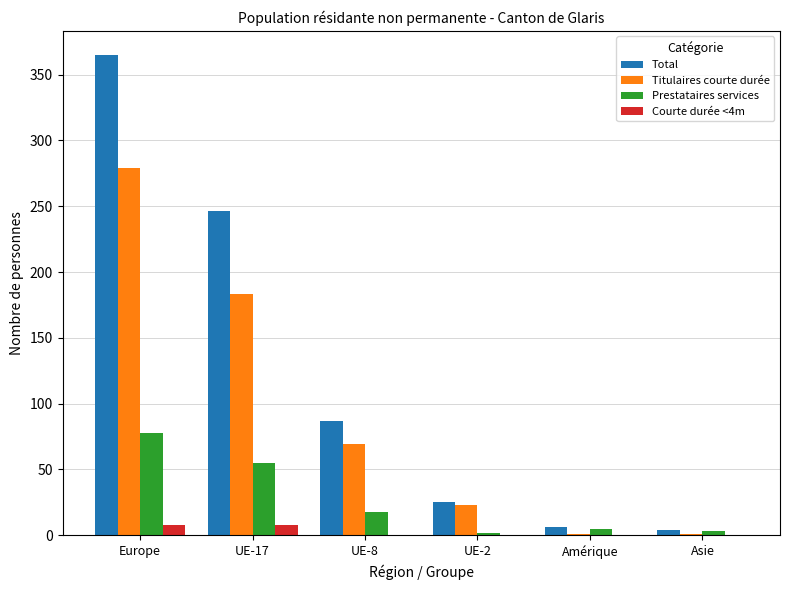

True or false: Prestataires services has a value of 18 at UE-8.

True